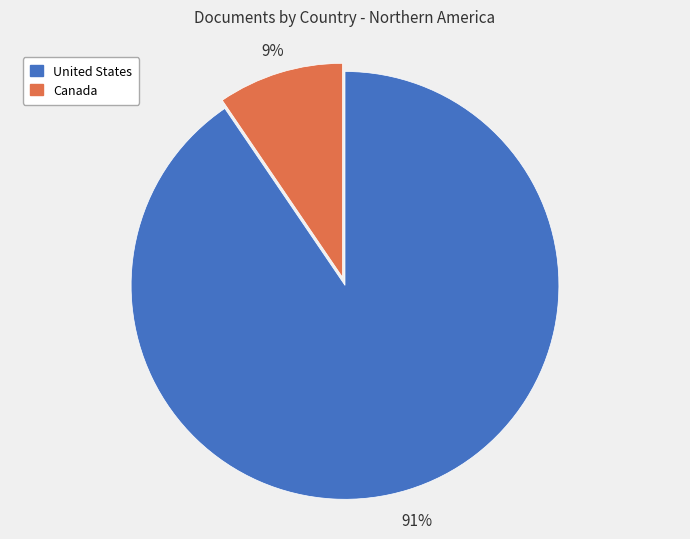

Count the number of slices in the pie.

2